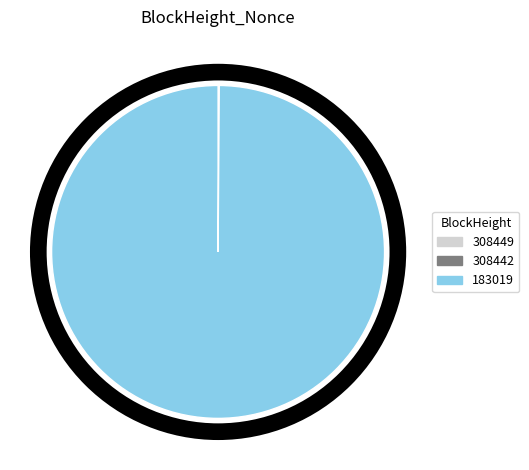

Which category accounts for the majority?

183019